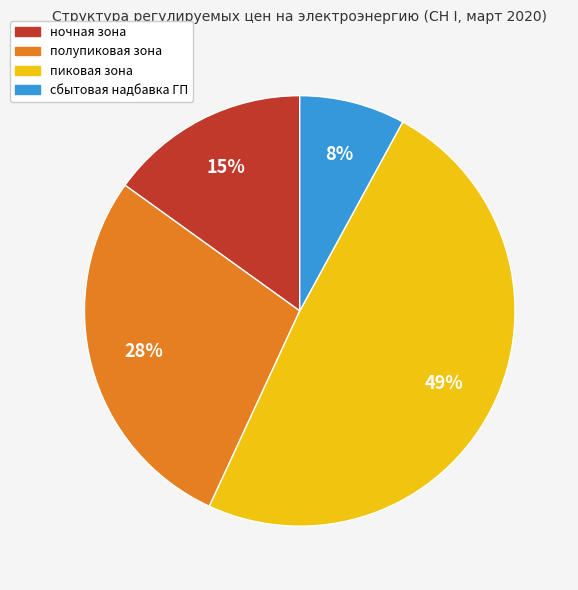

To the nearest percent, what is the difference between the largest and smallest slice percentages?

41%